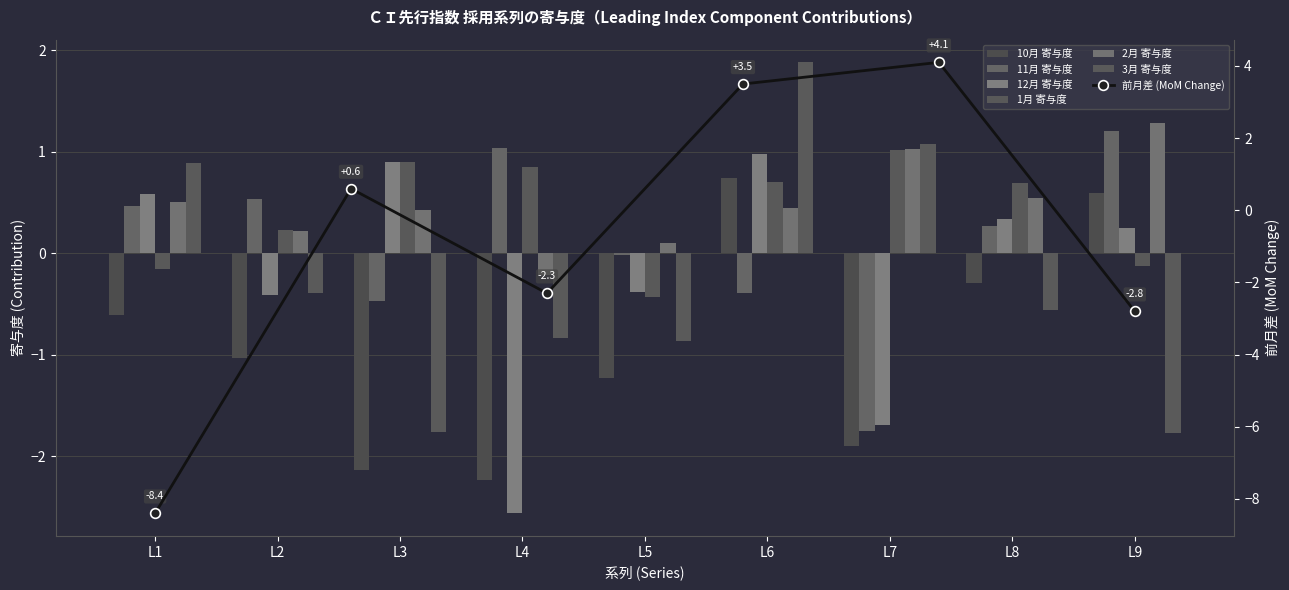

True or false: 1月 寄与度 has a value of 1.0 at L7.

True